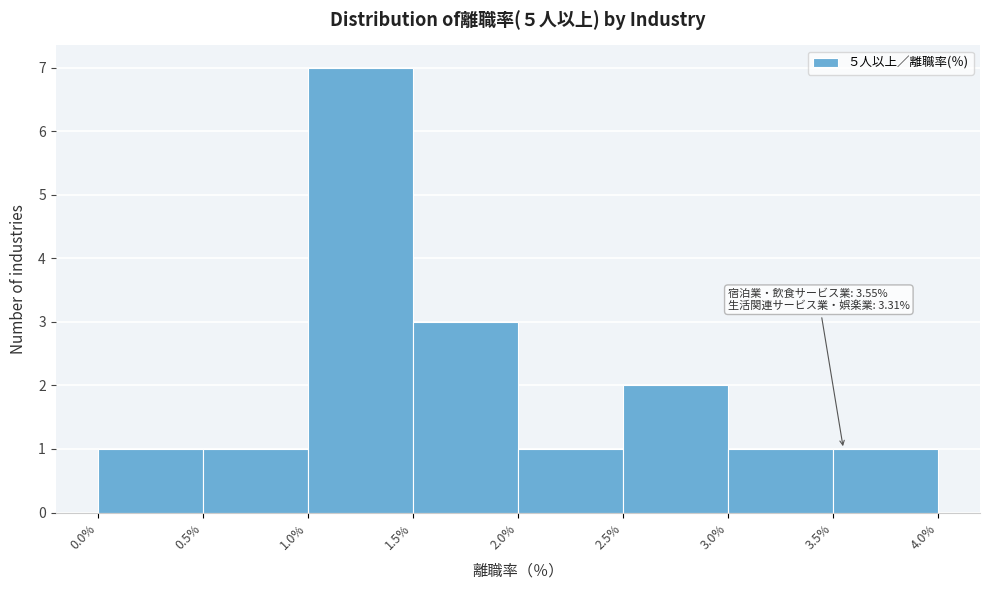

Over which range of the x-axis is the bar tallest?

1.0% to 1.5%